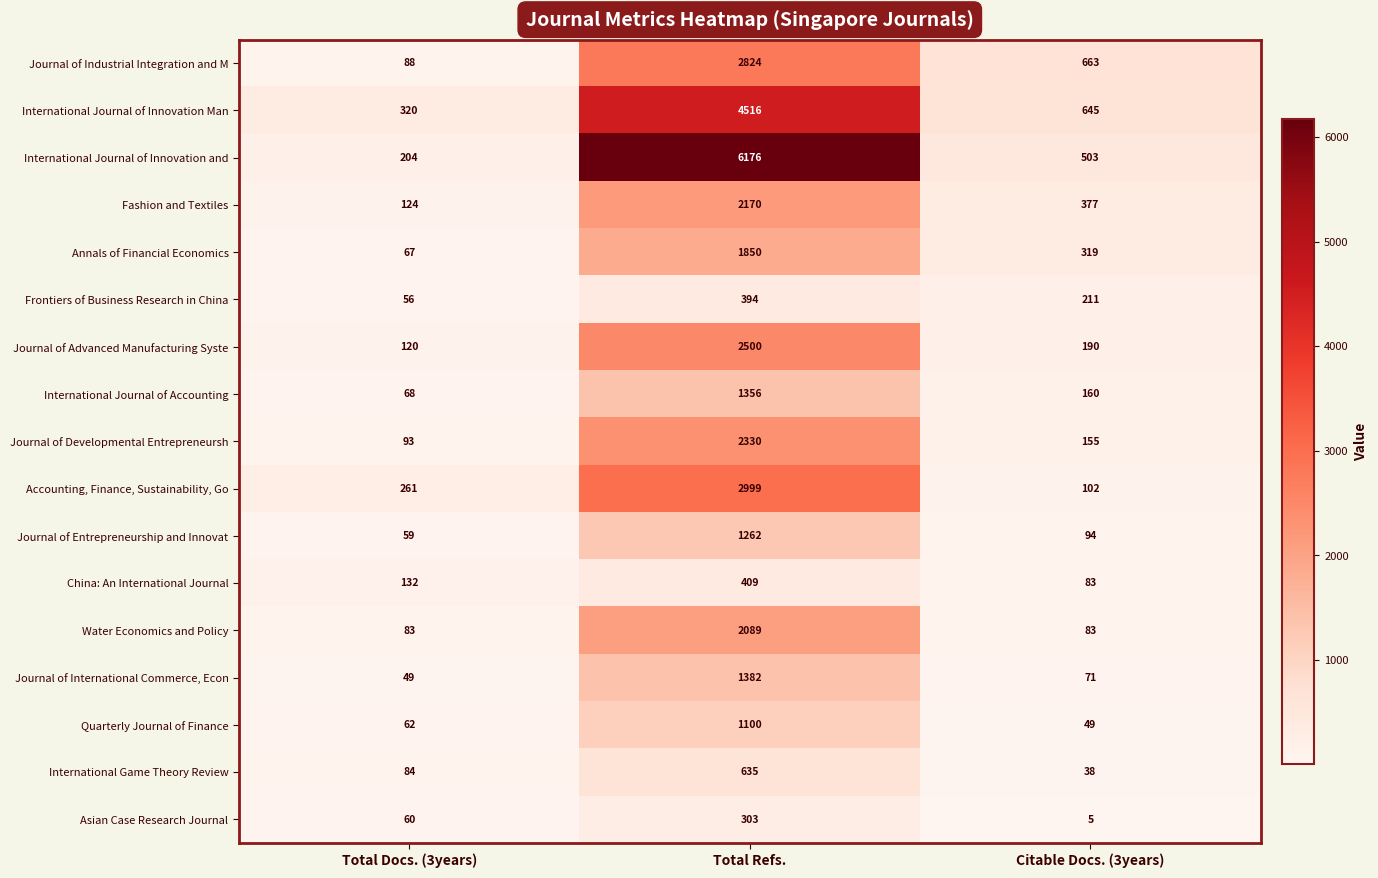

What is the approximate value of Frontiers of Business Research in China at Total Refs.?

394